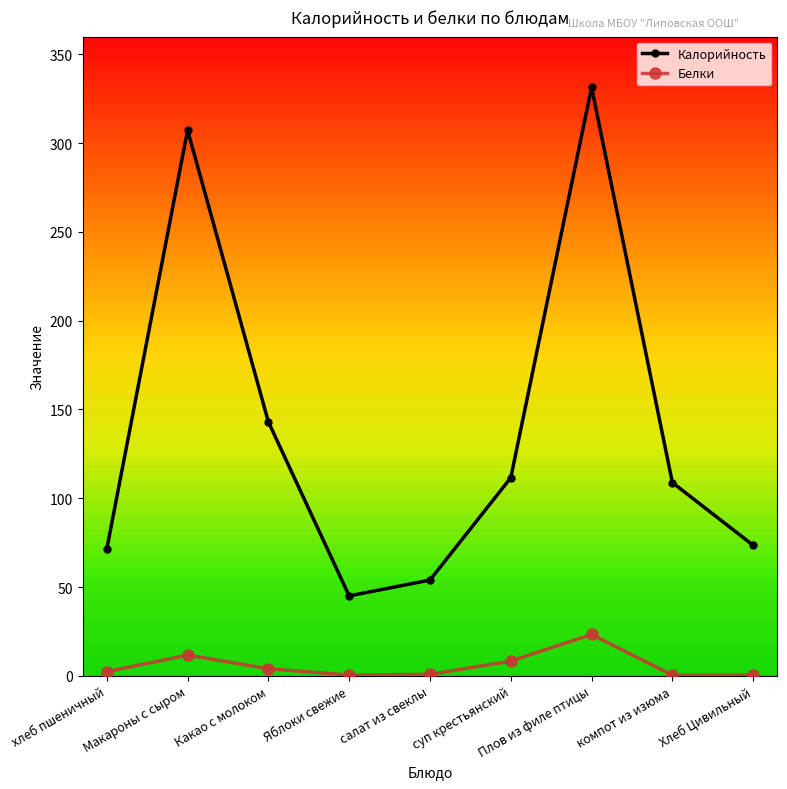

What is the greatest value displayed?

331.4